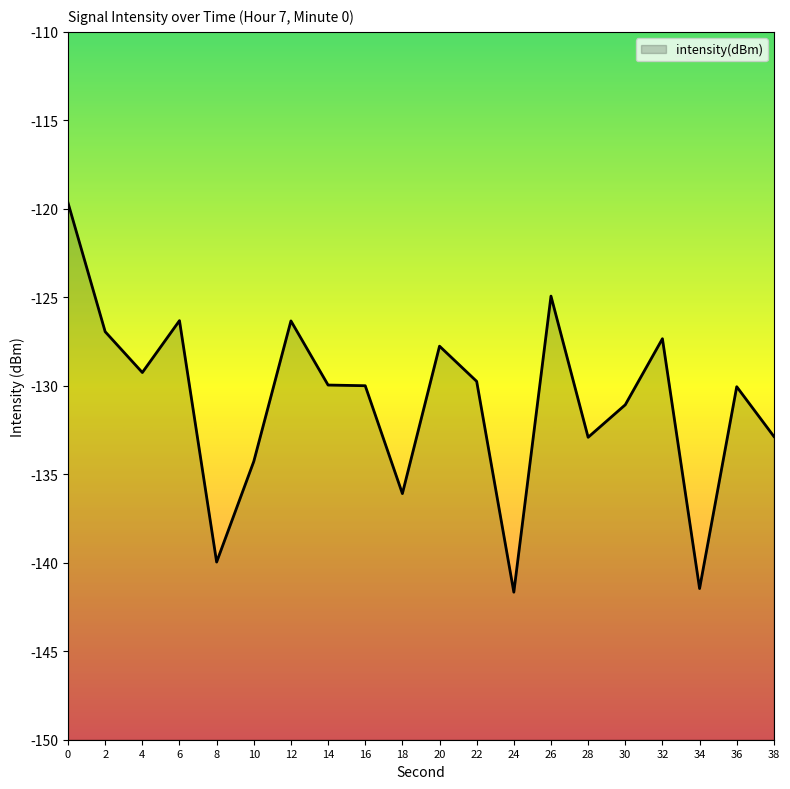

Rank the categories by value from highest to lowest.

0, 26, 6, 12, 2, 32, 20, 4, 22, 14, 16, 36, 30, 38, 28, 10, 18, 8, 34, 24